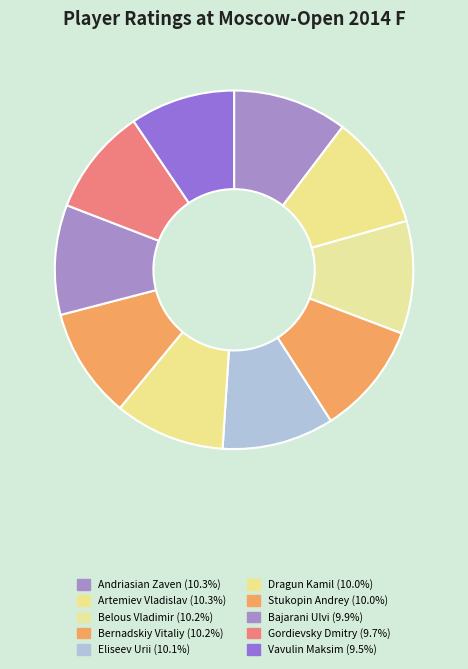

Rank the categories by value from highest to lowest.

Andriasian Zaven, Artemiev Vladislav, Belous Vladimir, Bernadskiy Vitaliy, Eliseev Urii, Dragun Kamil, Stukopin Andrey, Bajarani Ulvi, Gordievsky Dmitry, Vavulin Maksim